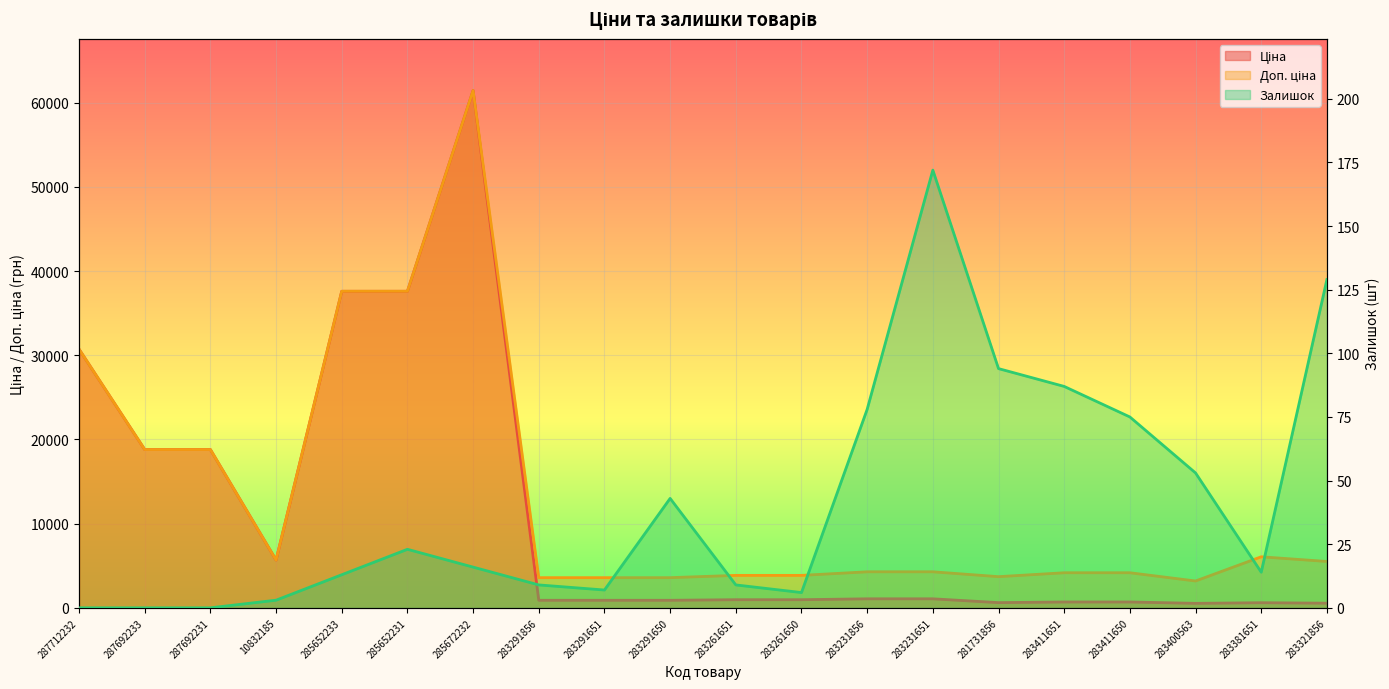

What is the label of the 3rd point from the right?

283400563